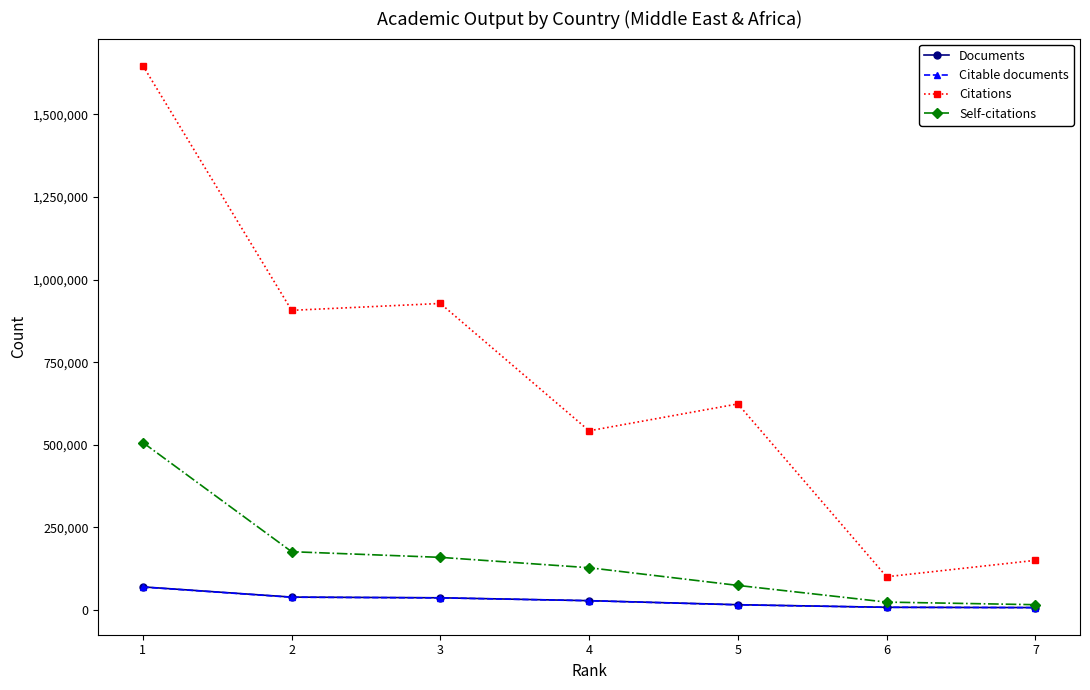

The value of Citations at 3 is 927592. True or false?

True